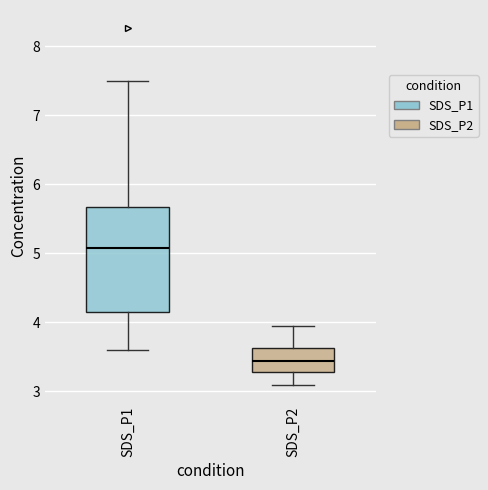

Which box is the tallest, from its lower edge to its upper edge?

SDS_P1